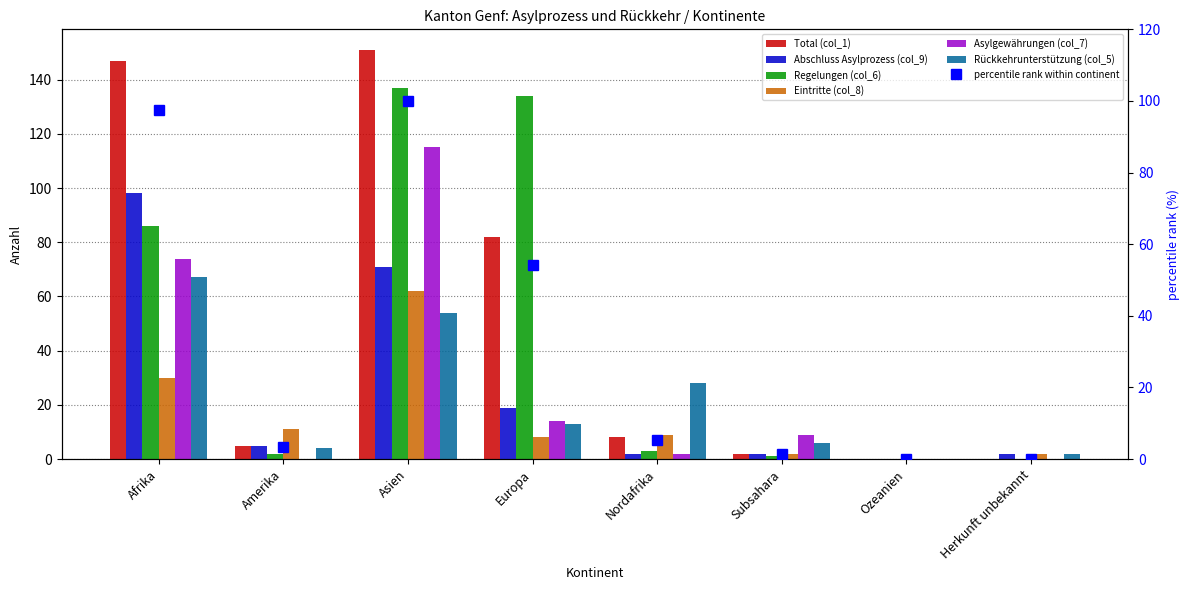

Are the bars horizontal?

No